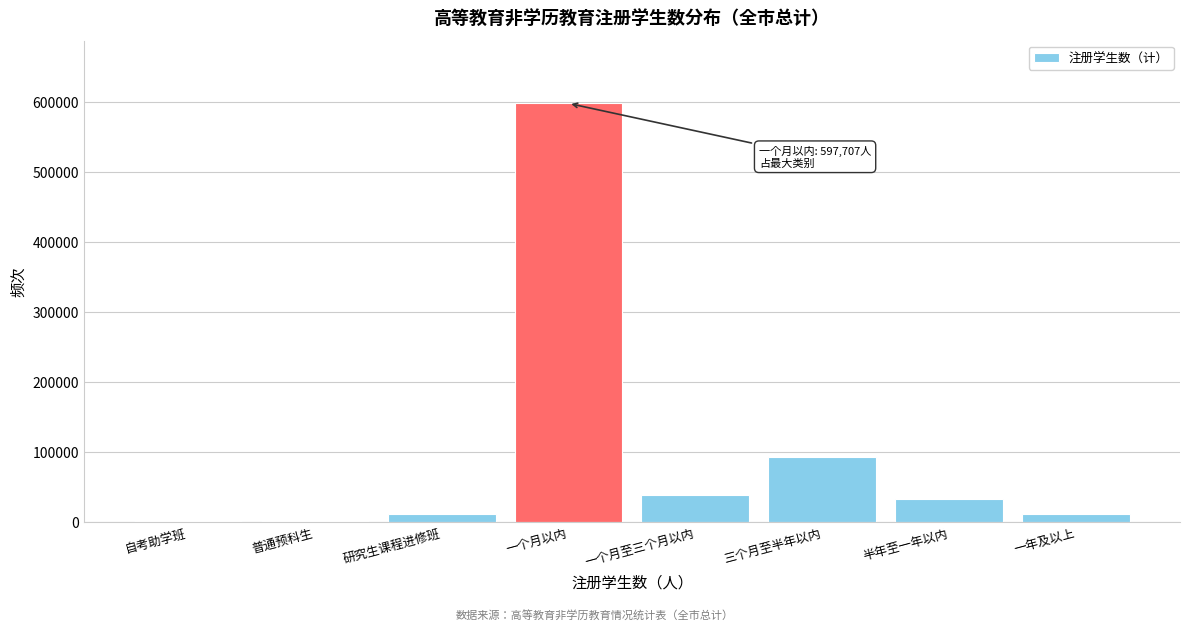

The value at 一个月以内 is 787943. True or false?

False